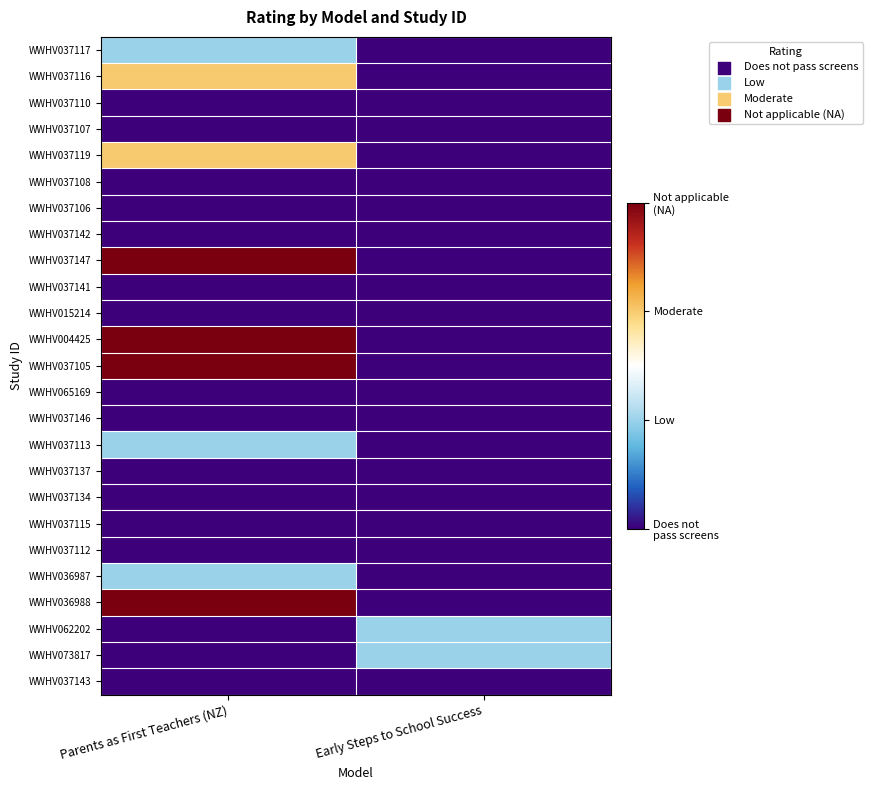

How many distinct data groups are displayed?

25